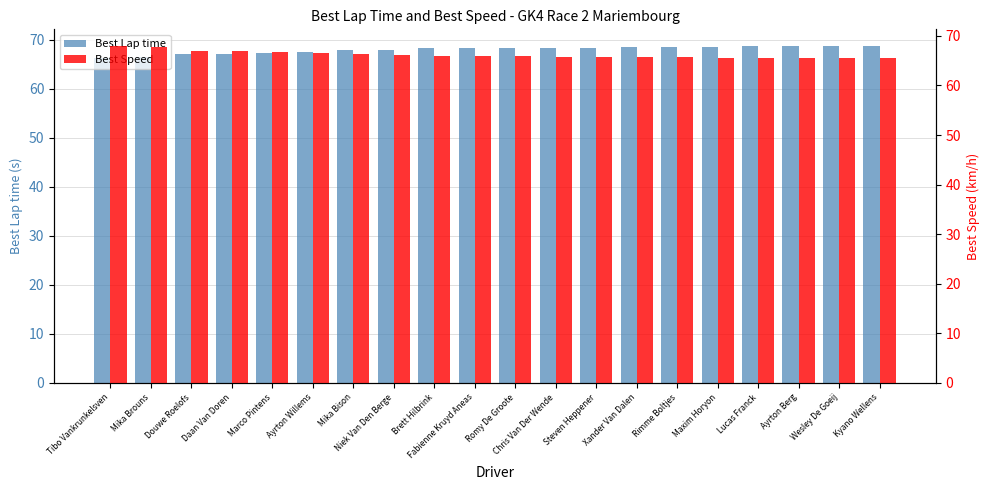

What is the difference between the Best Speed values at Wesley De Goeij and Mika Bison?

0.7